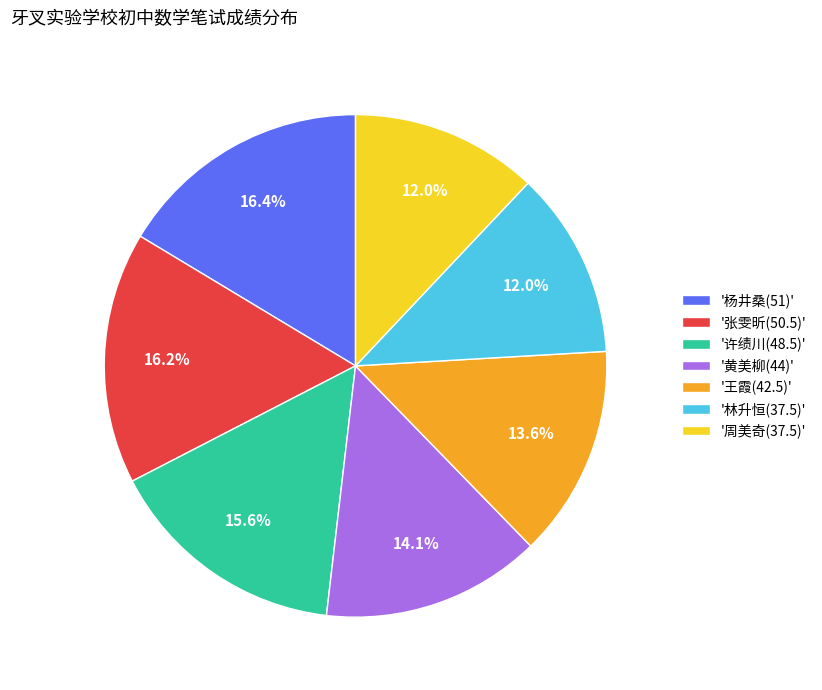

Which has a higher value, '林升恒(37.5)' or '王霞(42.5)'?

'王霞(42.5)'